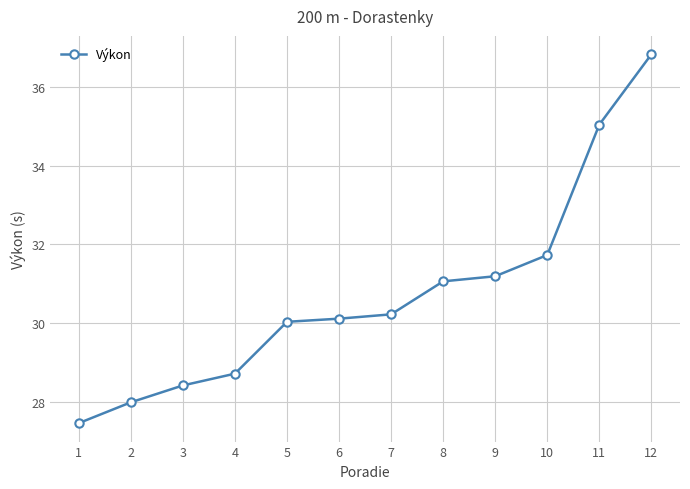

Read the value at 12.

36.8